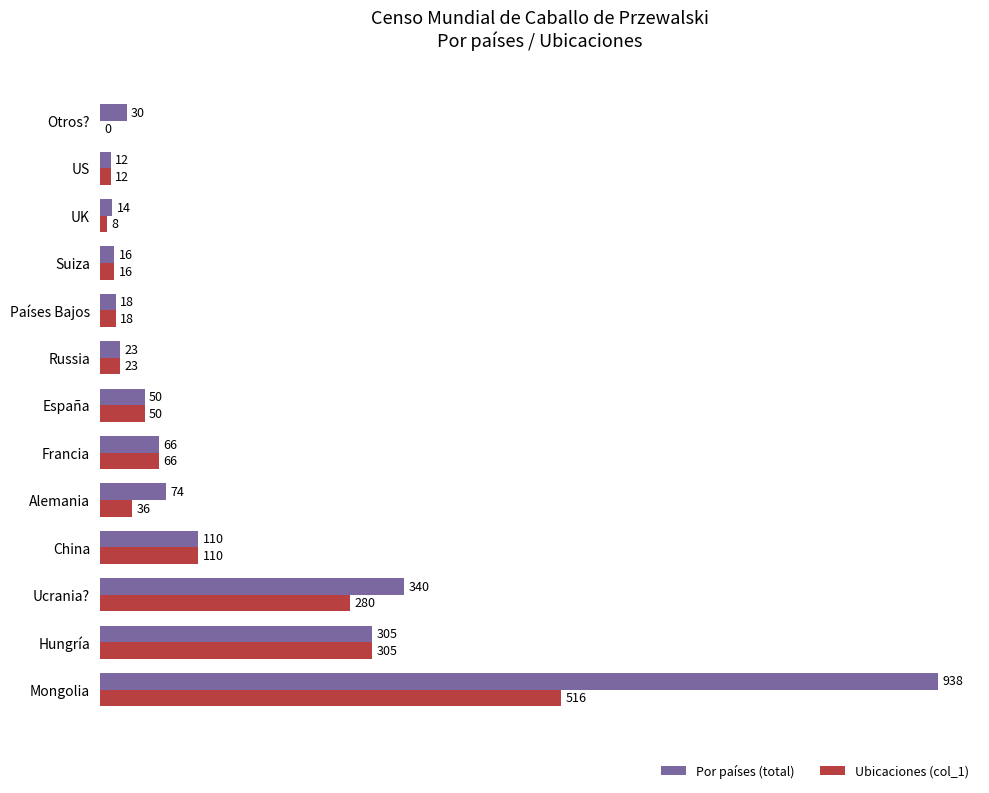

How many categories are shown in the chart?

13